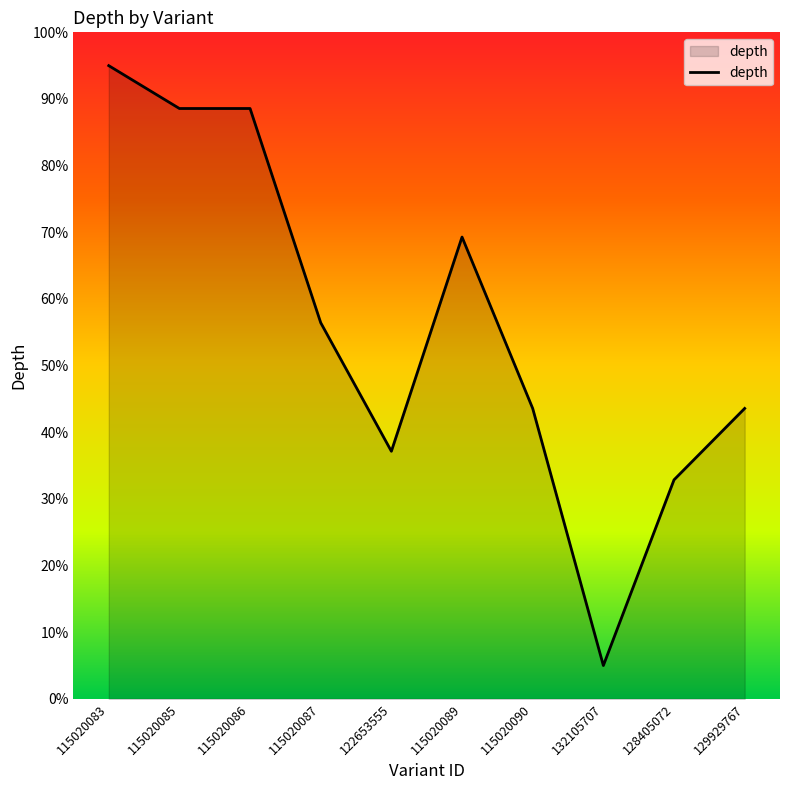

How many lines are shown in the chart?

1